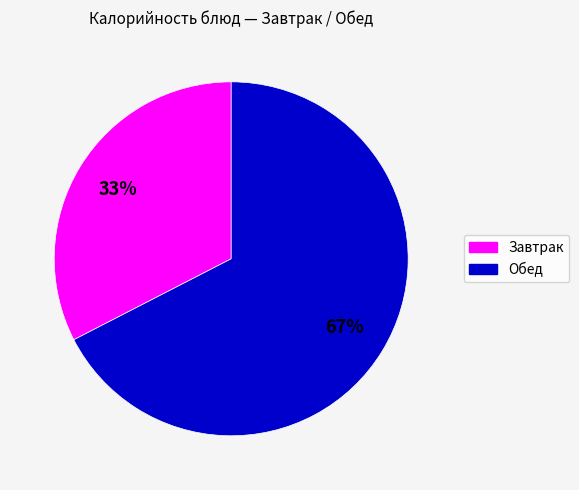

To the nearest percent, what is the average slice percentage?

50%